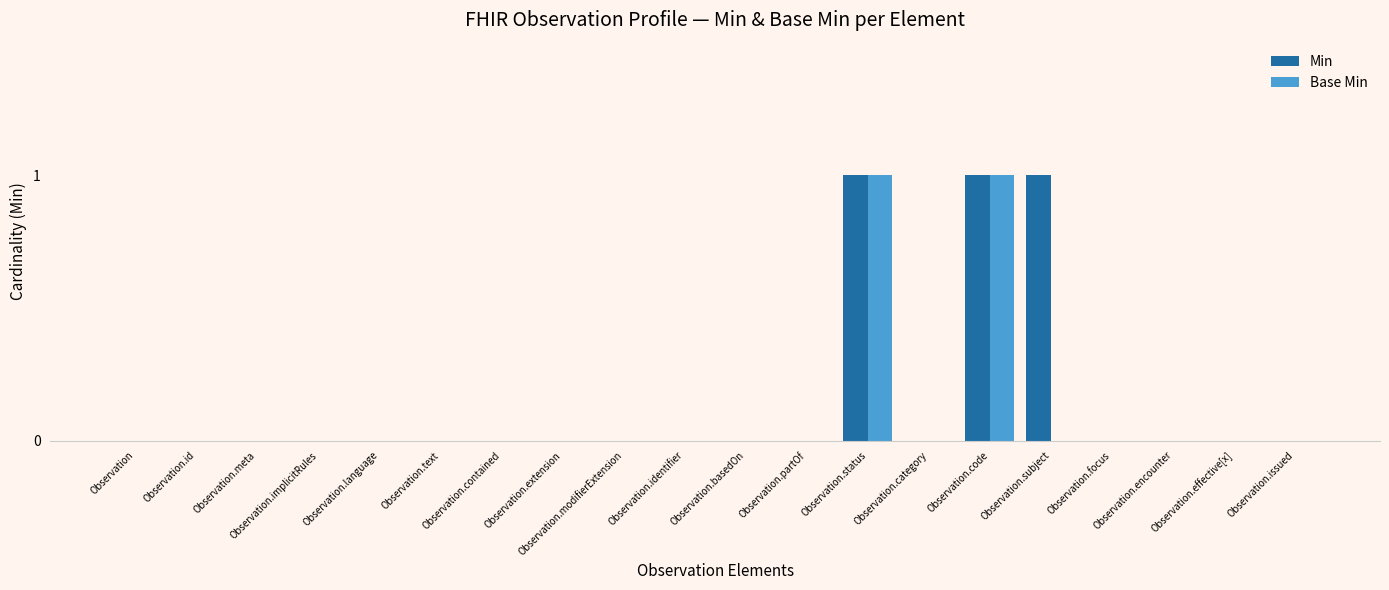

List the series in order of their overall mean, lowest first.

Base Min, Min